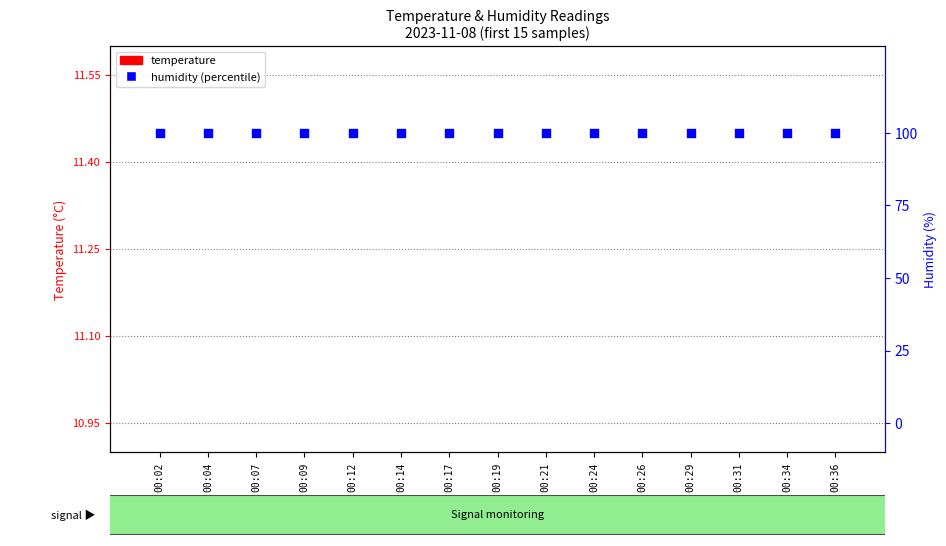

Is the value of temperature at 00:24 greater than the value of humidity (percentile) at 00:26?

No